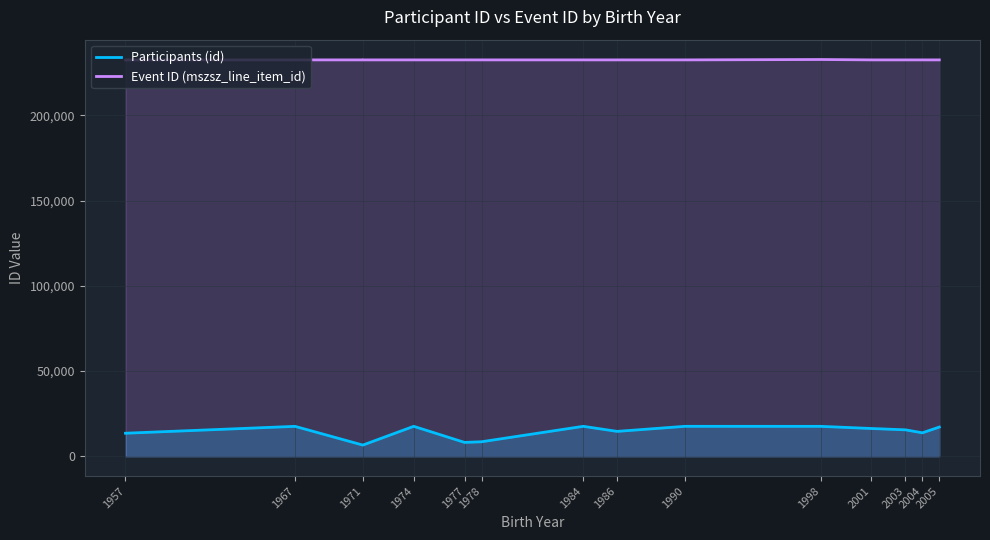

Rank the series by their maximum value, from lowest to highest.

Participants (id), Event ID (mszsz_line_item_id)